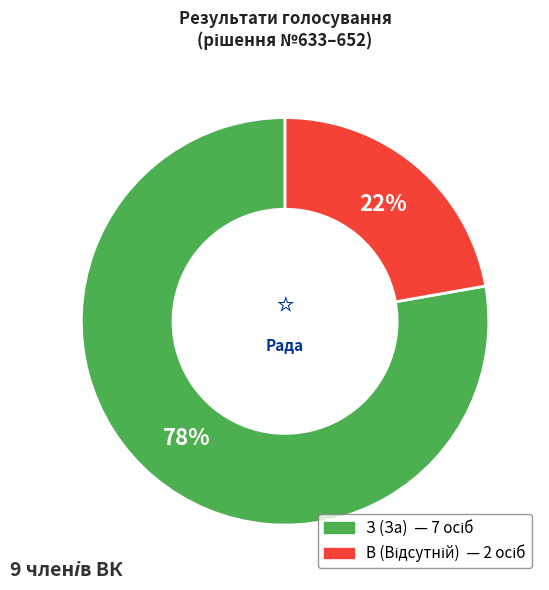

To the nearest percent, what is the average slice percentage?

50%